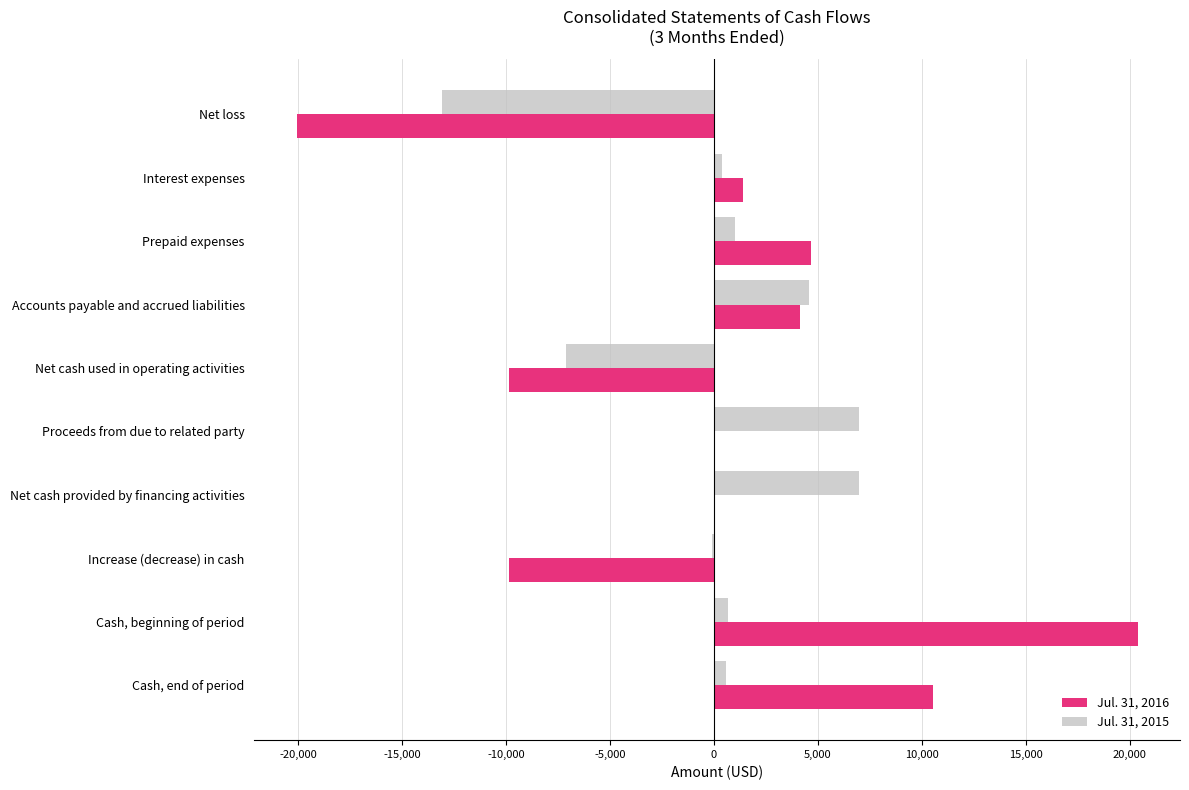

What are all the series names shown in the legend?

Jul. 31, 2016, Jul. 31, 2015